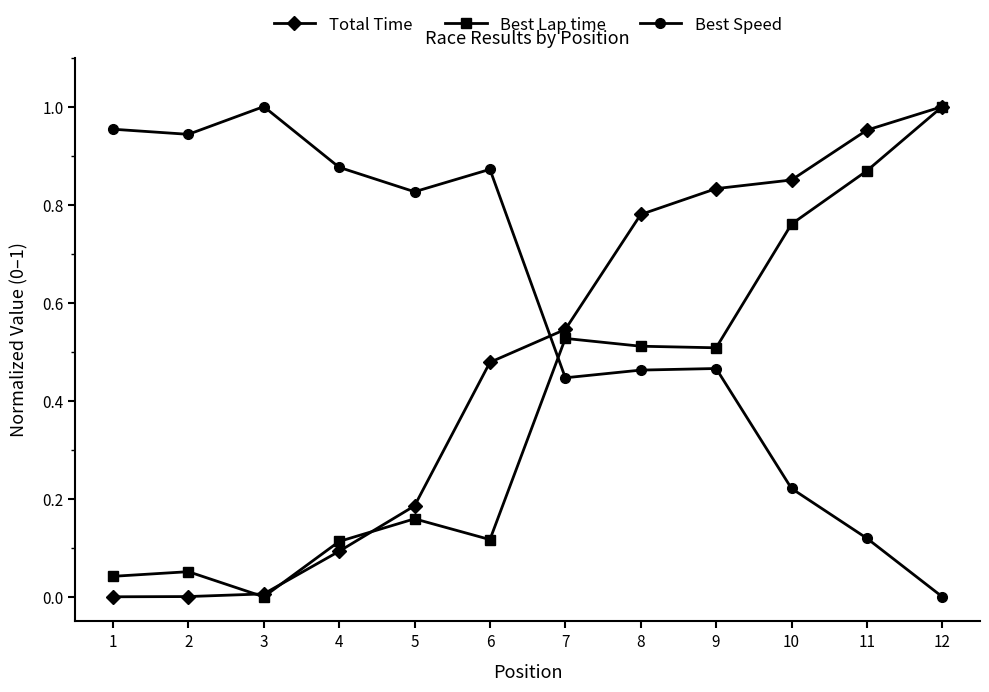

True or false: Total Time has a value of 1.5 at 11.

False